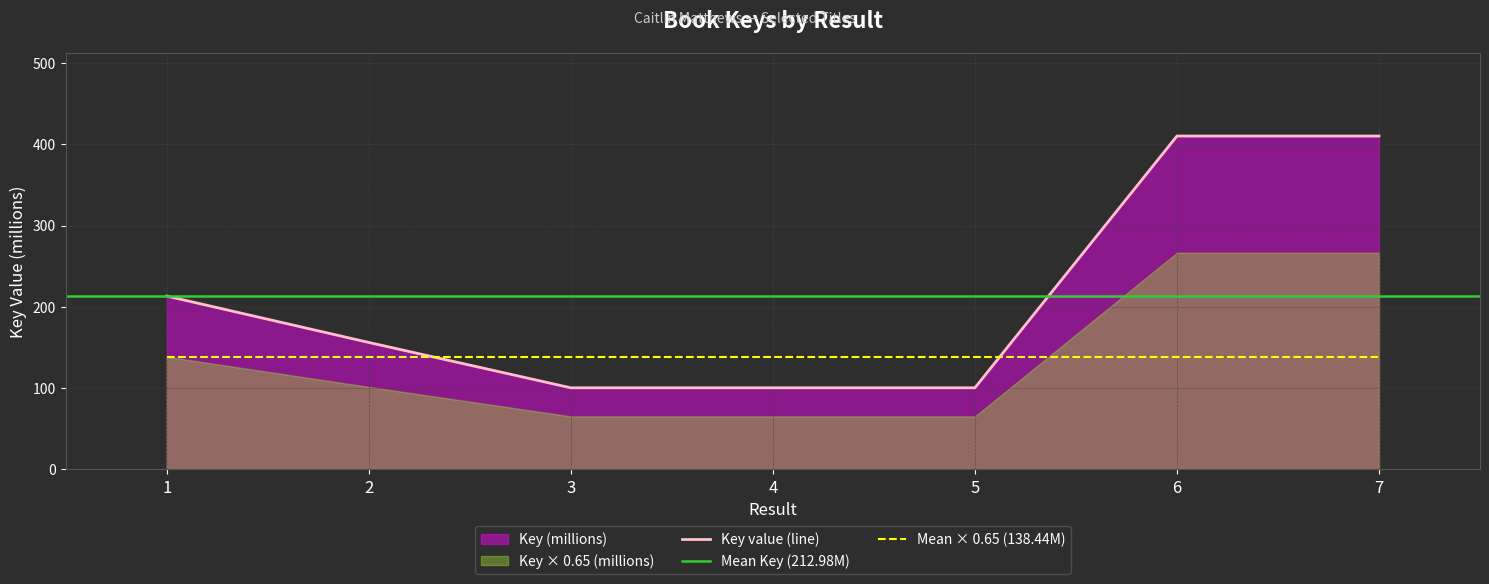

Which has a higher value, 7 or 6?

6